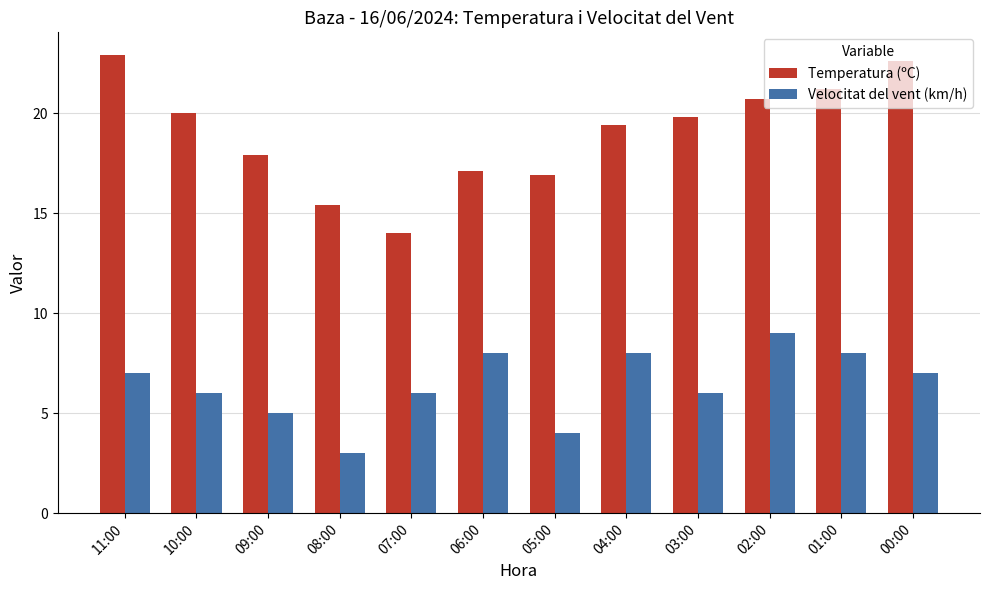

Which series has the widest spread of values?

Temperatura (ºC)